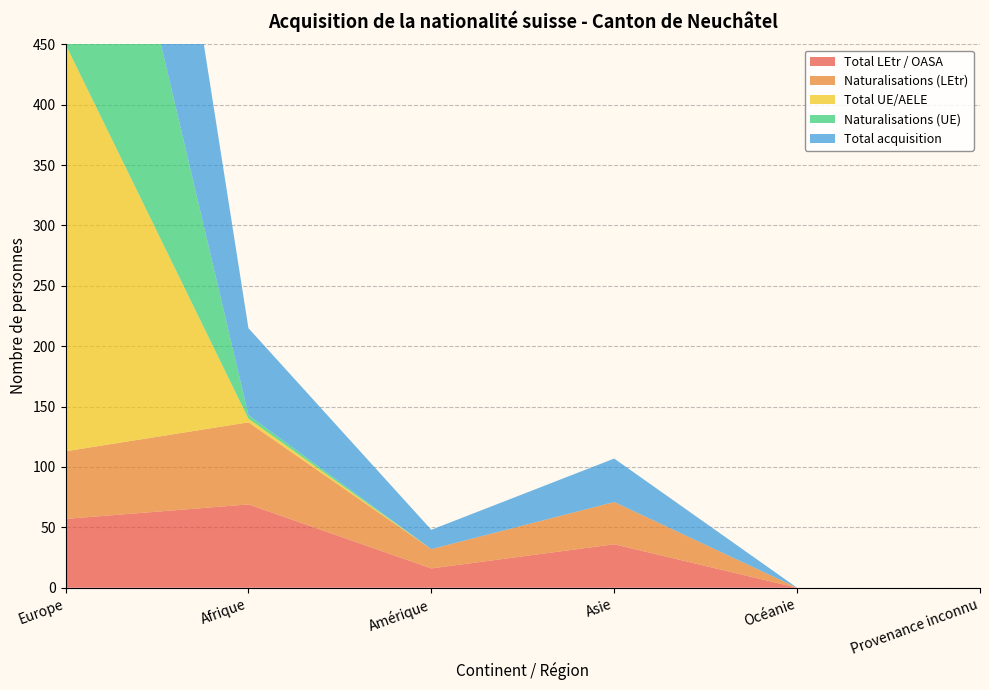

Reading left to right, transcribe all the data shown in this chart.

Total LEtr / OASA: 57	69	16	36	0	0
Naturalisations (LEtr): 56	68	16	35	0	0
Total UE/AELE: 337	3	0	0	0	0
Naturalisations (UE): 335	3	0	0	0	0
Total acquisition: 394	72	16	36	0	0